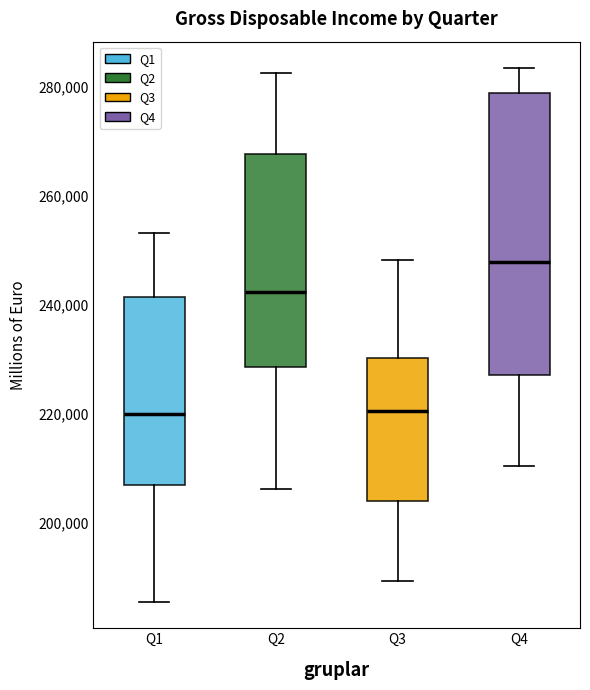

Reading left to right, transcribe this box plot: for each box, give where its median line is, the range the box spans, and where its two whiskers end, as read against the y-axis. The values are not printed on the chart, so give them approximately, as read against the axis.

Q1: median 220000, box 206000 to 242000, whiskers 186000 to 254000
Q2: median 242000, box 228000 to 268000, whiskers 206000 to 282000
Q3: median 220000, box 204000 to 230000, whiskers 190000 to 248000
Q4: median 248000, box 228000 to 278000, whiskers 210000 to 284000